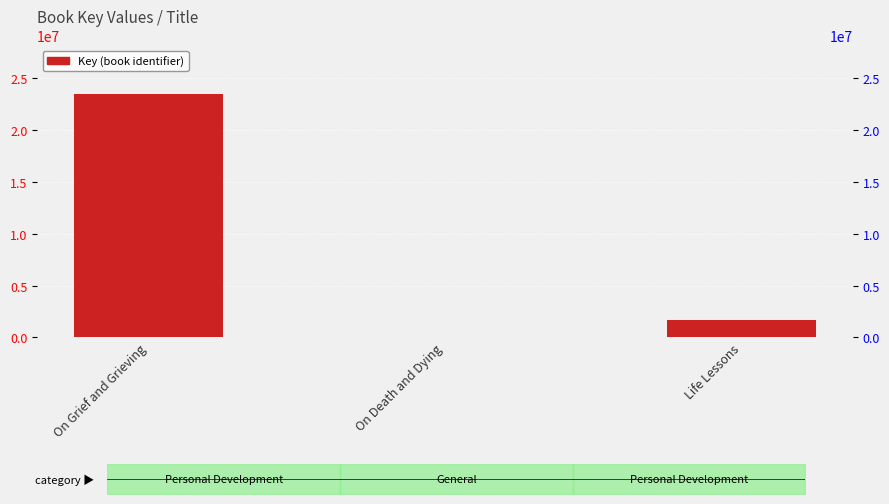

Read the value at Life Lessons.

1670586